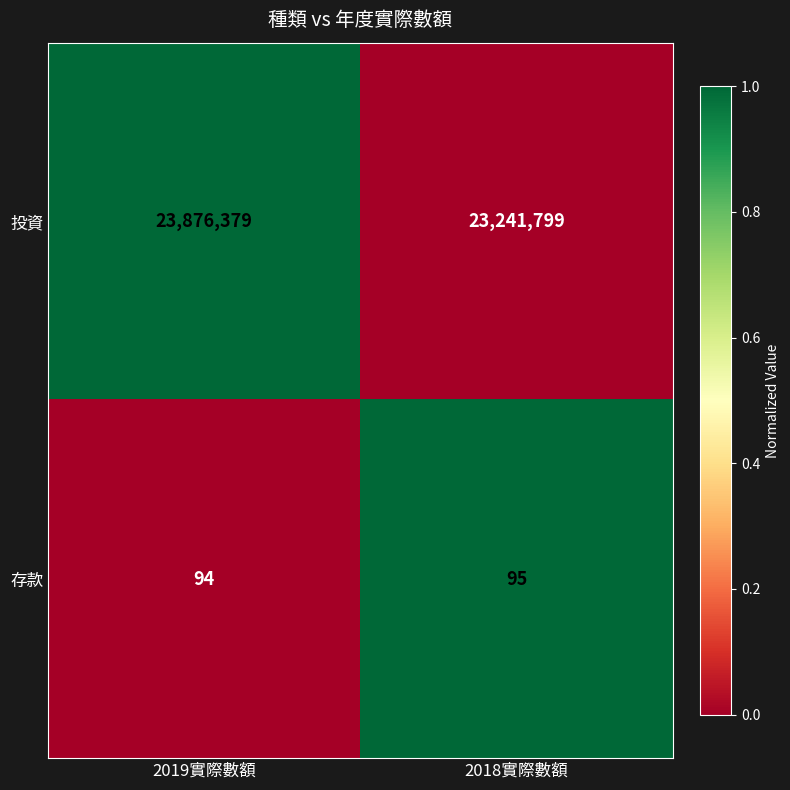

Reading right to left, extract all data points from this chart.

投資: 23241799	23876379
存款: 95	94